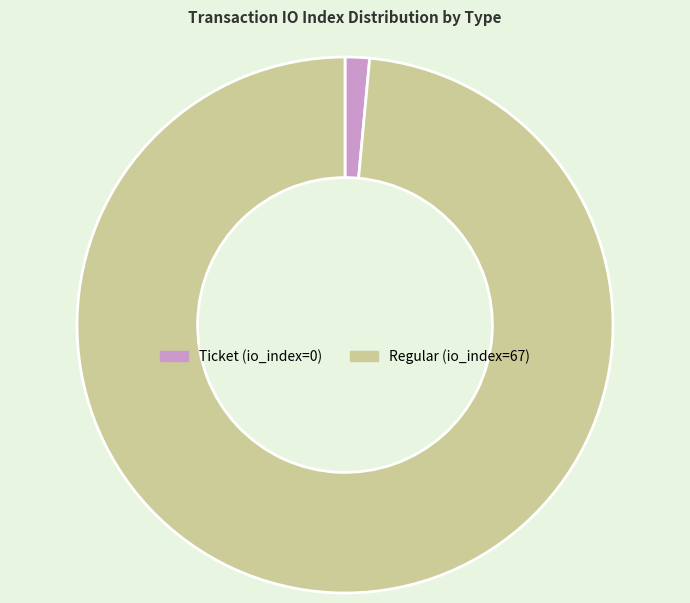

Is it true that Regular is 87% of the pie?

False